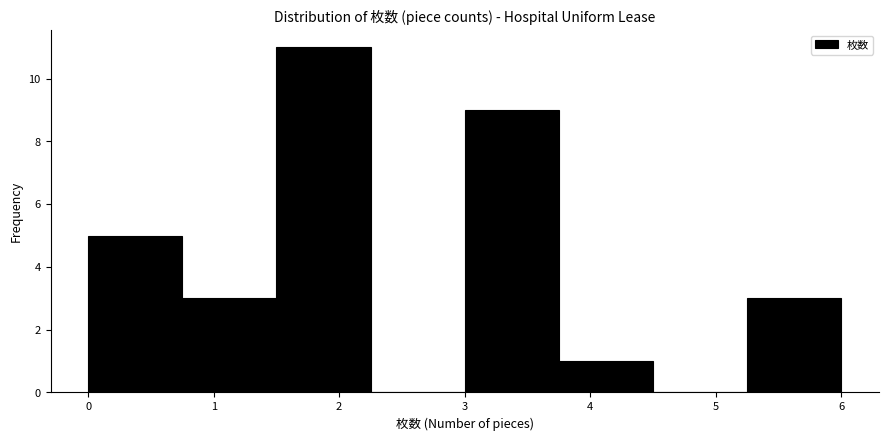

Which range on the x-axis has the tallest bar?

1.50 to 2.25